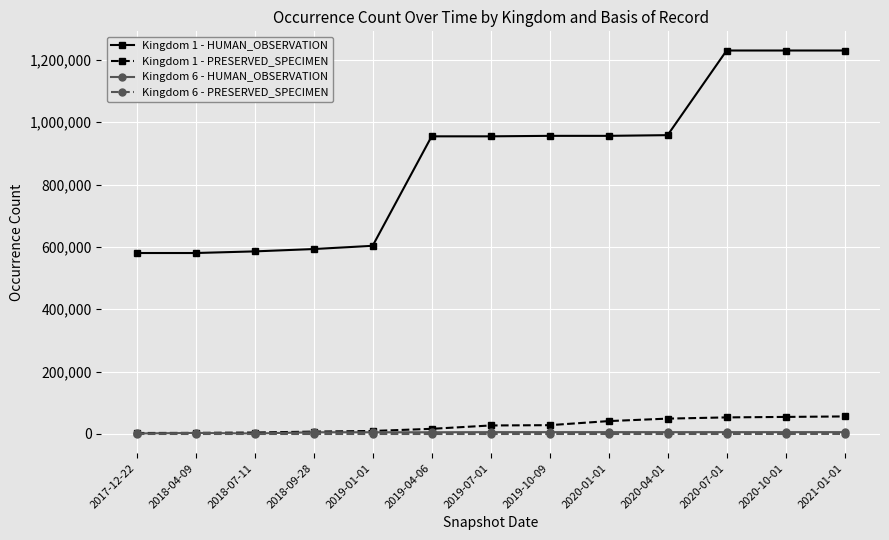

Is this an area chart (filled region under the line)?

No